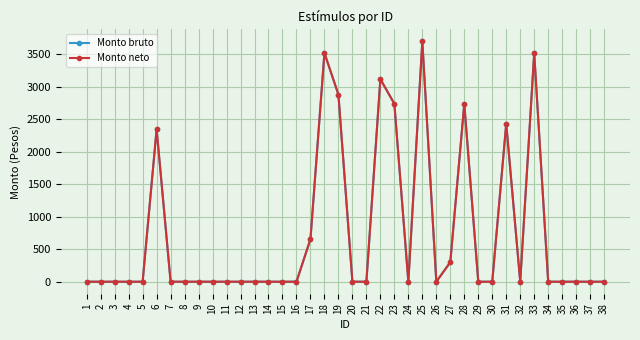

The value of Monto bruto at 38 is 0.0. True or false?

True